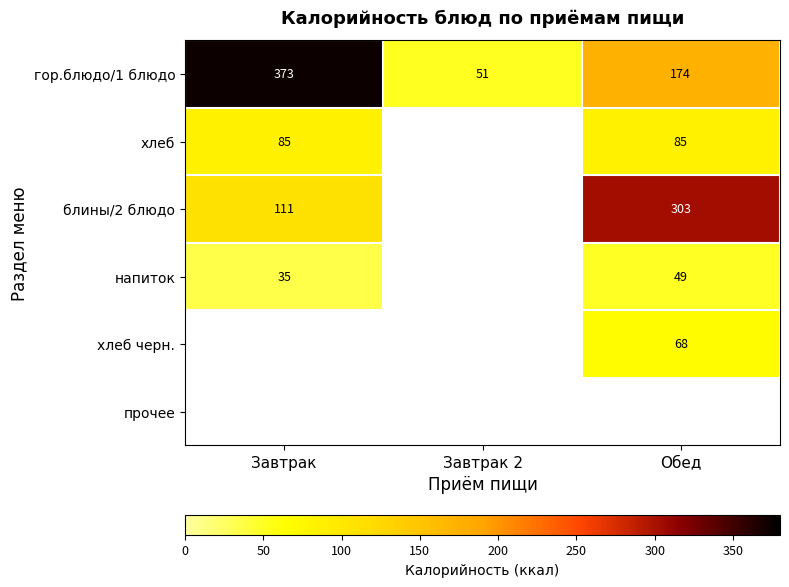

At which label is гор.блюдо/1 блюдо closest to 212?

Обед